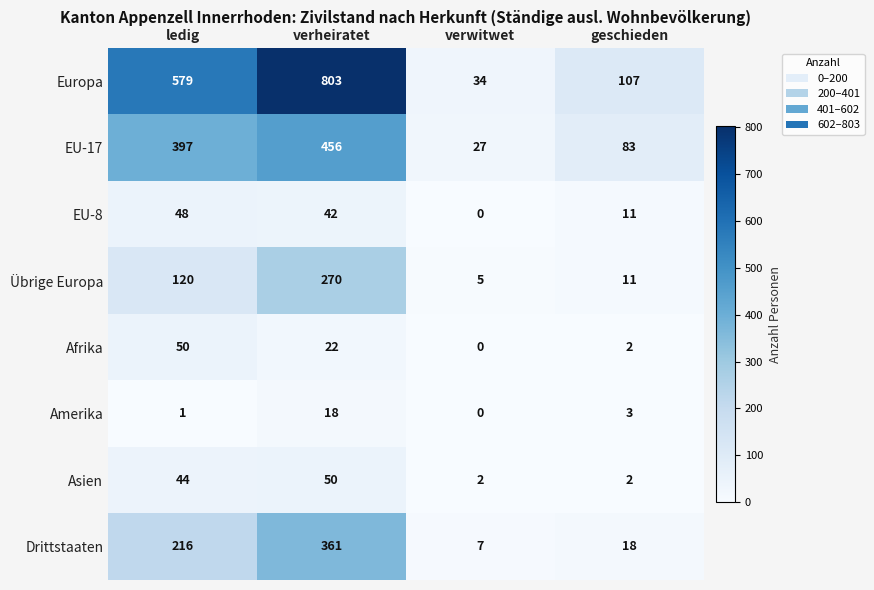

At which category is the sum across all series the highest?

verheiratet